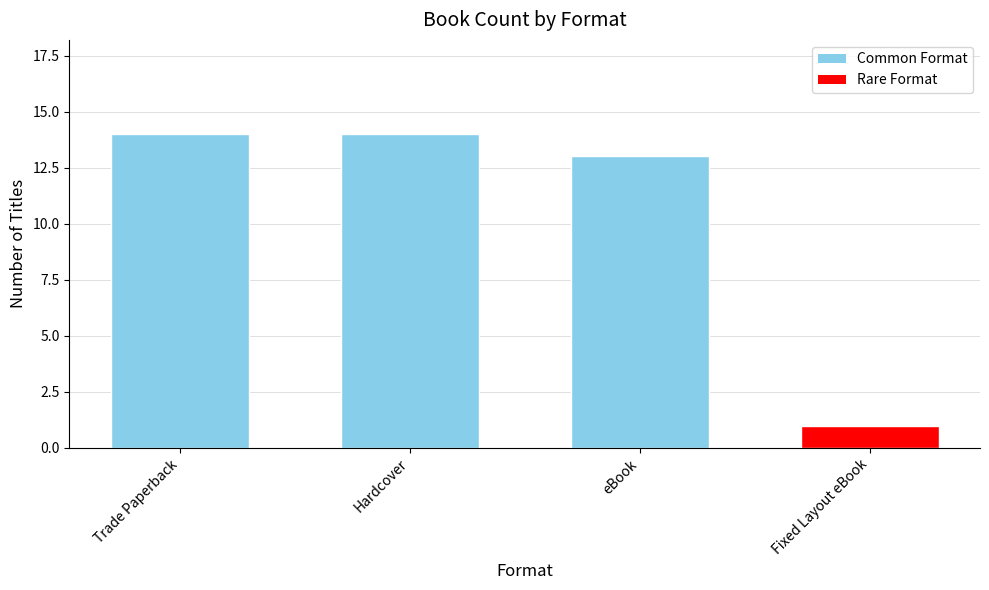

What is the approximate value at Hardcover, to the nearest 10?

10